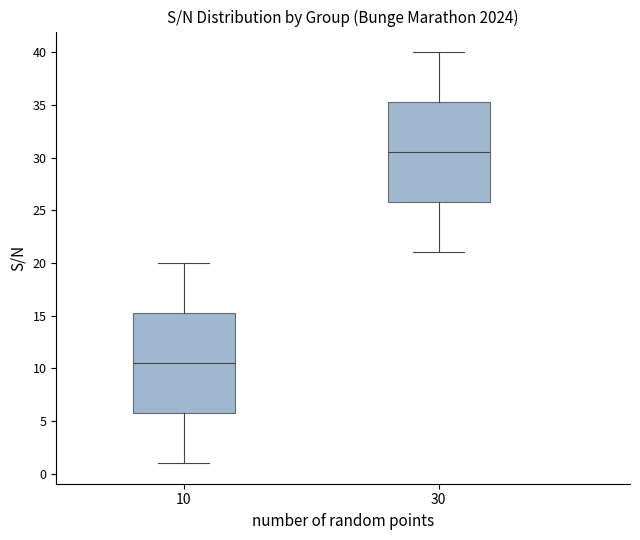

Reading left to right, transcribe this box plot: for each box, give where its median line is, the range the box spans, and where its two whiskers end, as read against the y-axis. The values are not printed on the chart, so give them approximately, as read against the axis.

10: median 10.5, box 6.0 to 15.5, whiskers 1.0 to 20.0
30: median 30.5, box 26.0 to 35.5, whiskers 21.0 to 40.0